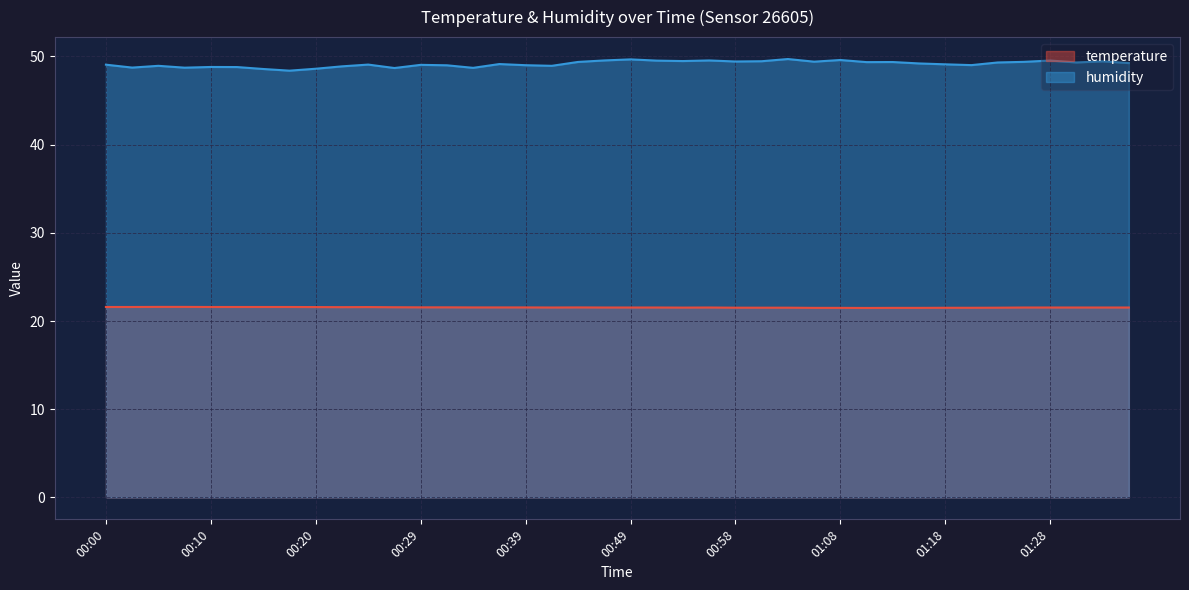

What are all the series names shown in the legend?

temperature, humidity